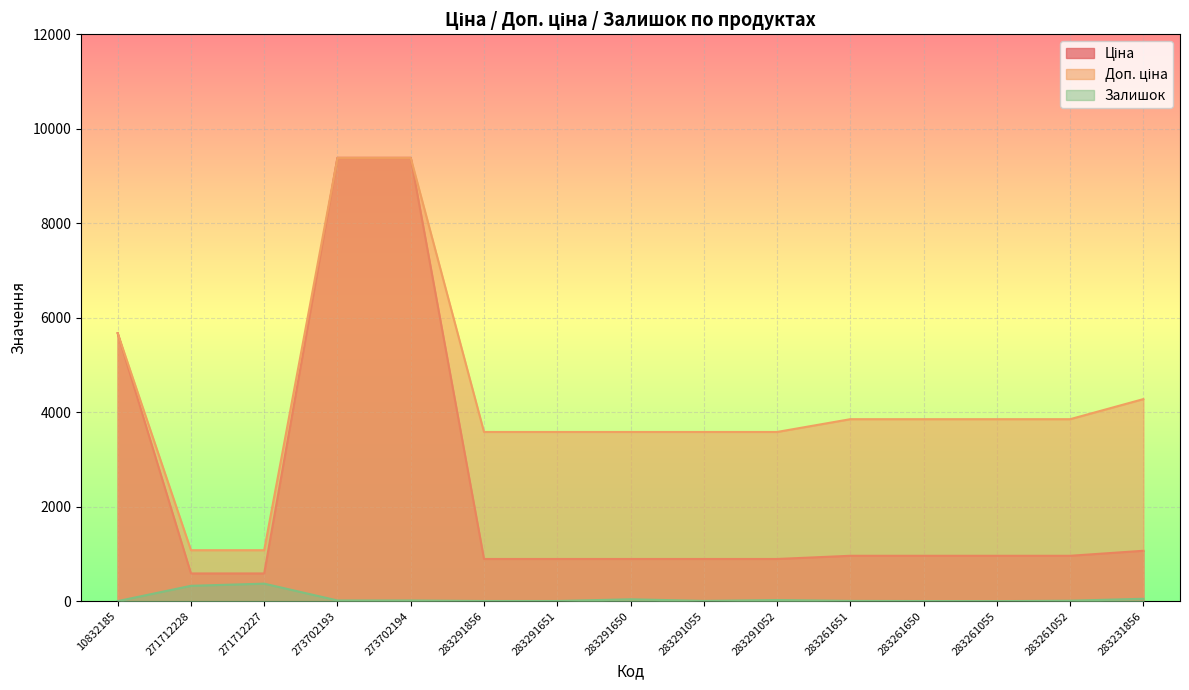

Which label corresponds to the smallest value in the chart?

10832185